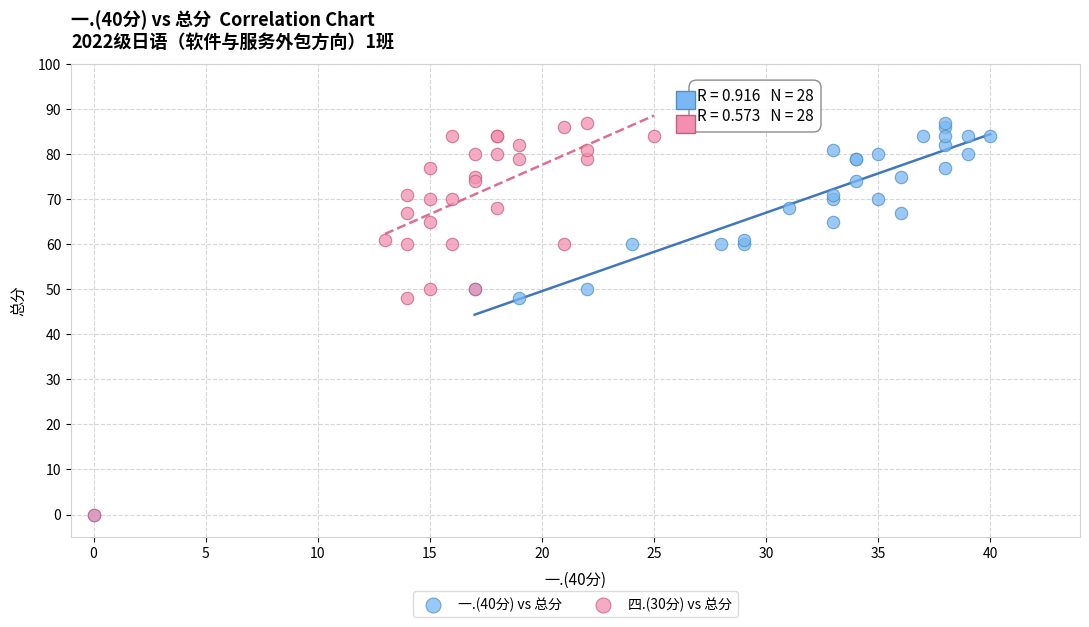

What are all the series names shown in the legend?

一.(40分) vs 总分, 四.(30分) vs 总分